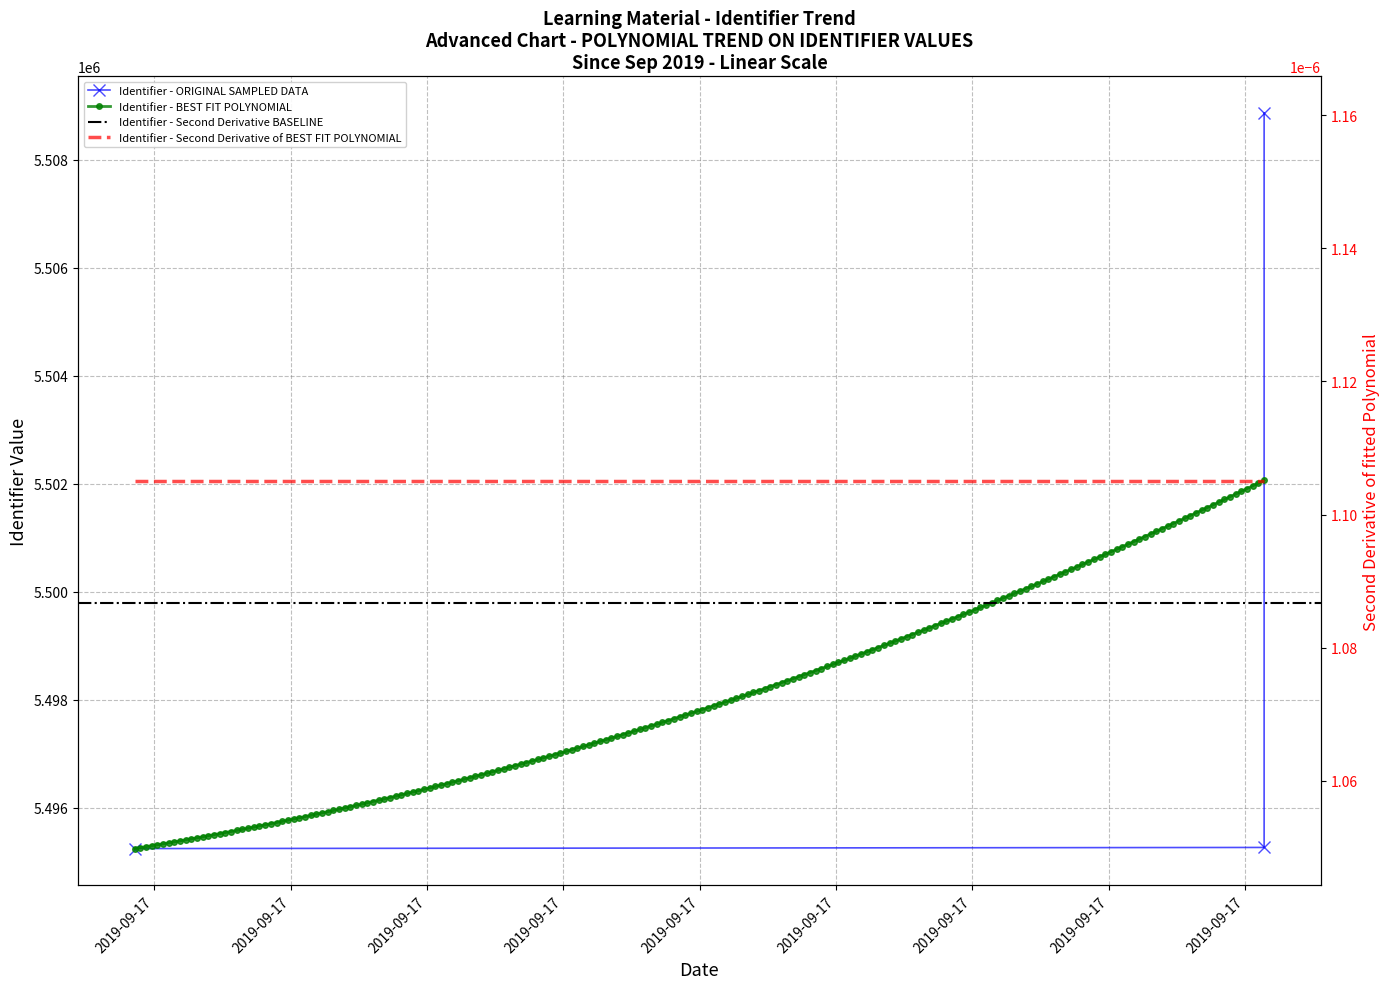

What is the ratio of the value at 2019-09-17 07:55:42 to the value at 2019-09-17 07:55:42?

1.0